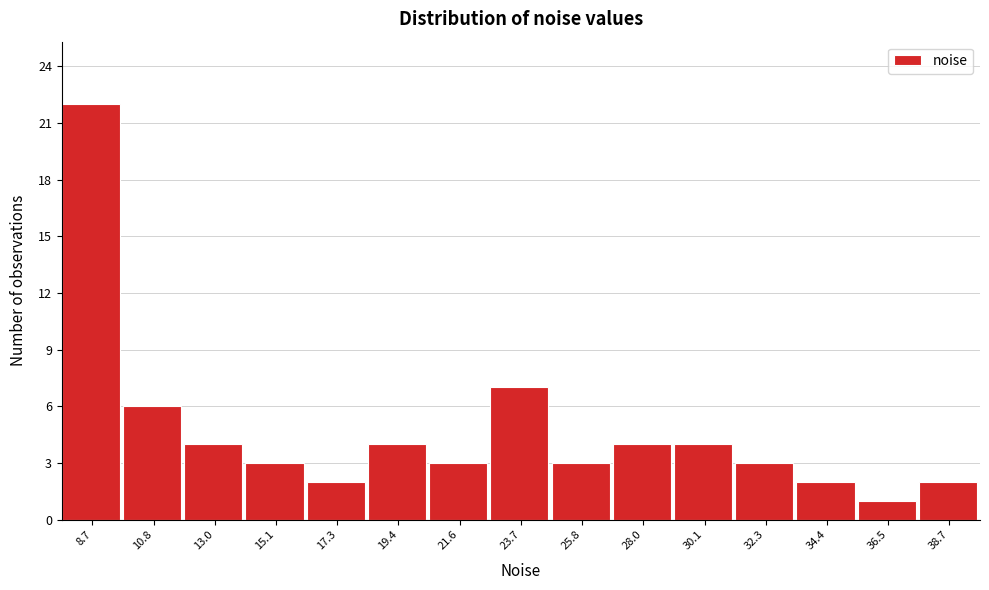

Reading right to left, transcribe all the data shown in this chart.

2	1	2	3	4	4	3	7	3	4	2	3	4	6	22